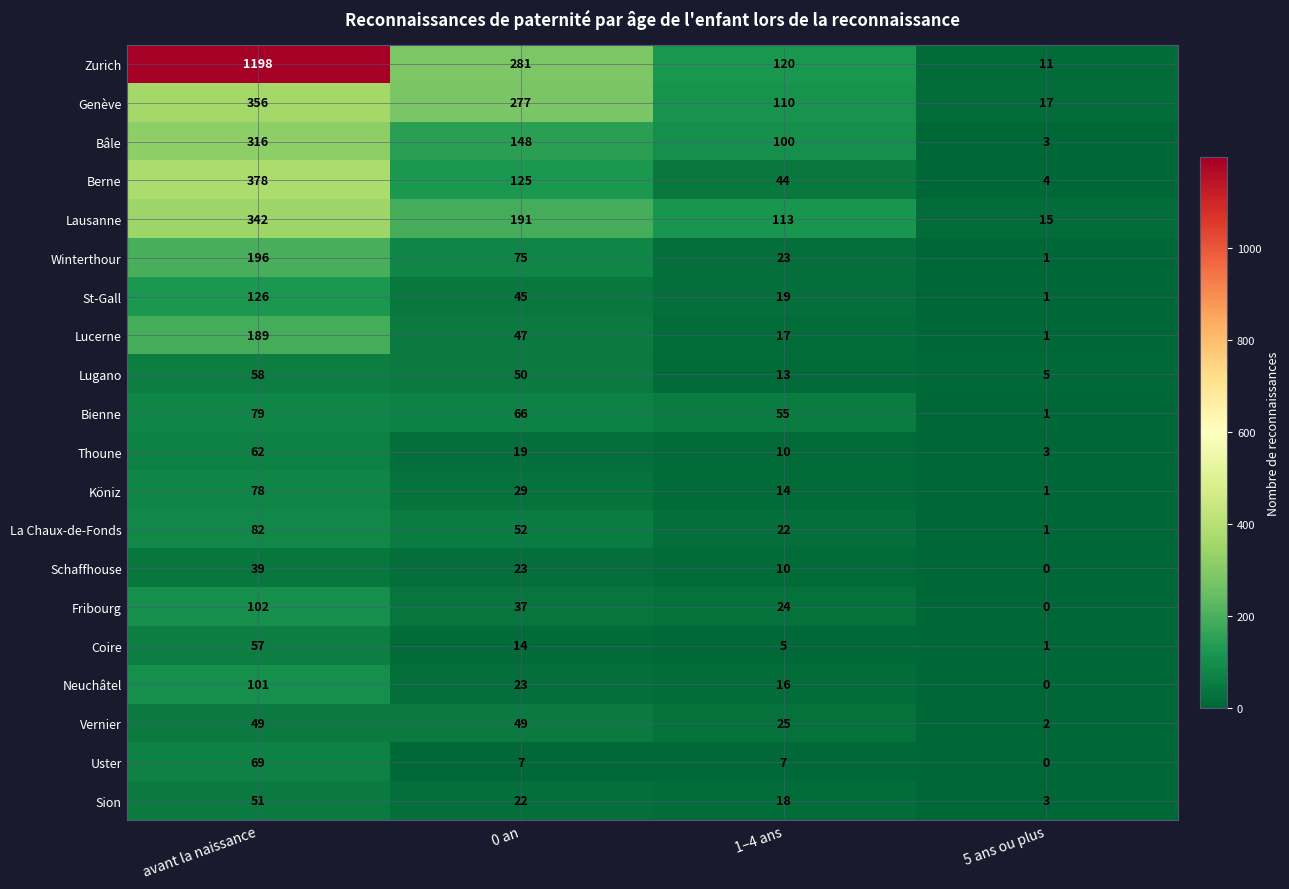

Rank the series at avant la naissance from highest to lowest value.

Zurich, Berne, Genève, Lausanne, Bâle, Winterthour, Lucerne, St-Gall, Fribourg, Neuchâtel, La Chaux-de-Fonds, Bienne, Köniz, Uster, Thoune, Lugano, Coire, Sion, Vernier, Schaffhouse